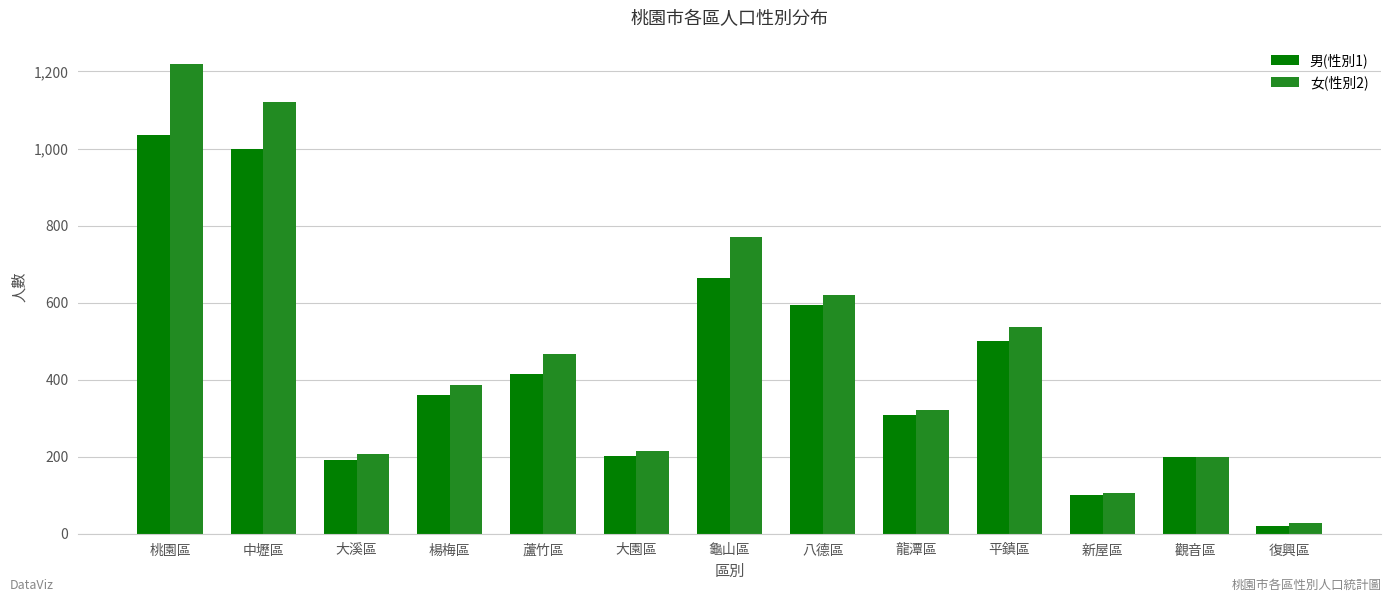

What is the minimum value for 女(性別2)?

28